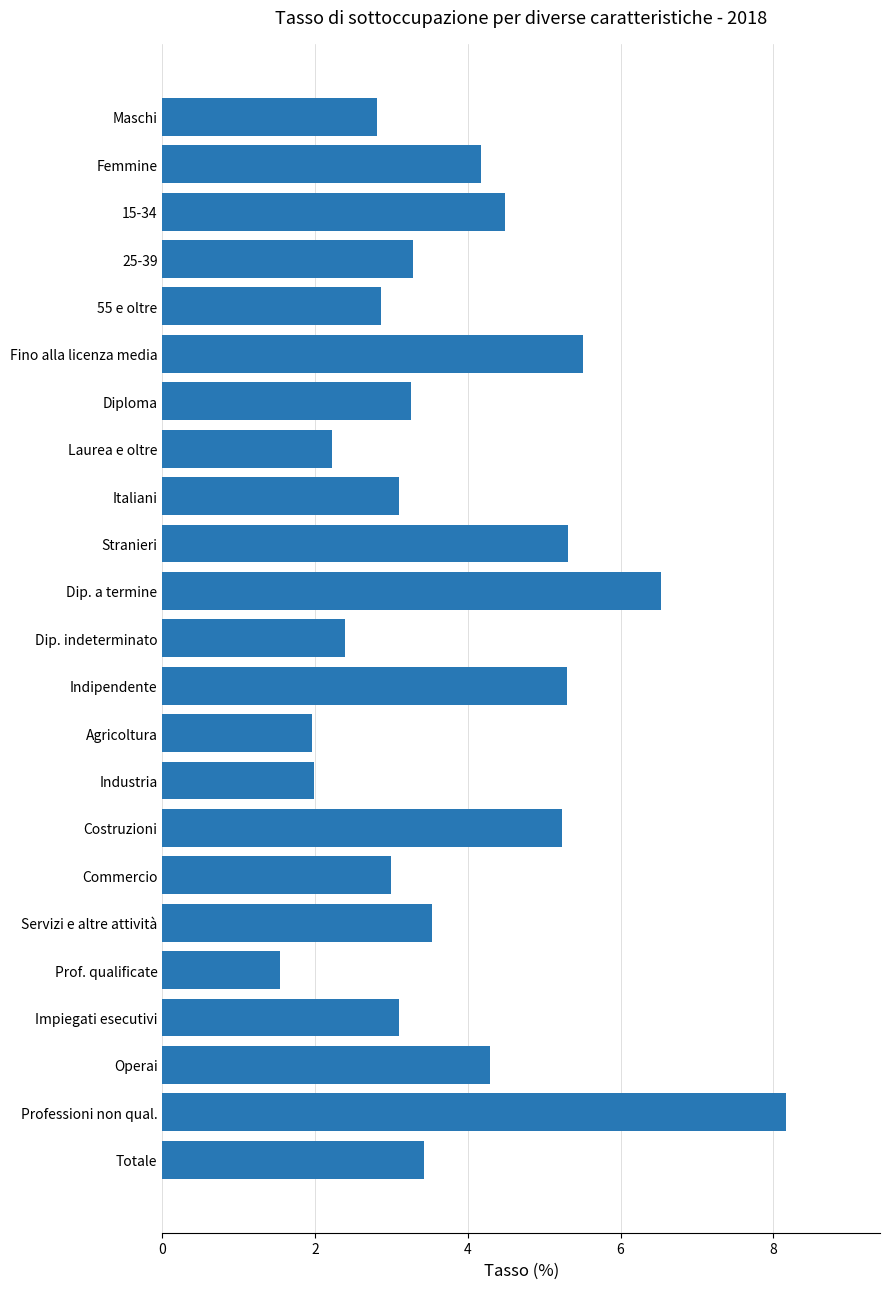

Reading top to bottom, what are all the values shown in this chart?

Maschi=2.8	Femmine=4.2	15-34=4.5	25-39=3.3	55 e oltre=2.9	Fino alla licenza media=5.5	Diploma=3.3	Laurea e oltre=2.2	Italiani=3.1	Stranieri=5.3	Dip. a termine=6.5	Dip. indeterminato=2.4	Indipendente=5.3	Agricoltura=2.0	Industria=2.0	Costruzioni=5.2	Commercio=3.0	Servizi e altre attività=3.5	Prof. qualificate=1.5	Impiegati esecutivi=3.1	Operai=4.3	Professioni non qual.=8.2	Totale=3.4